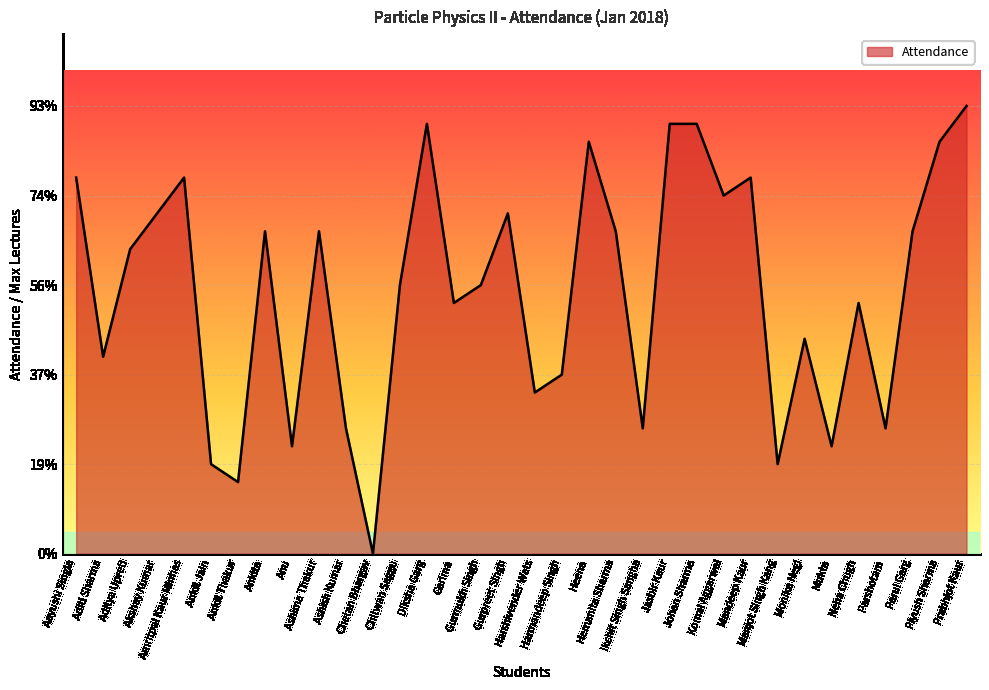

Is it true that the value at Harmandeep Singh is 6?

False